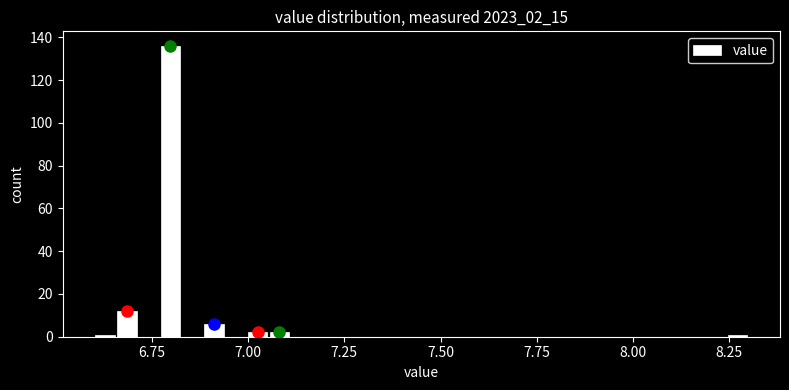

Around what value on the x-axis is the tallest bar? Give the approximate position of its centre, as read against the axis.

6.80